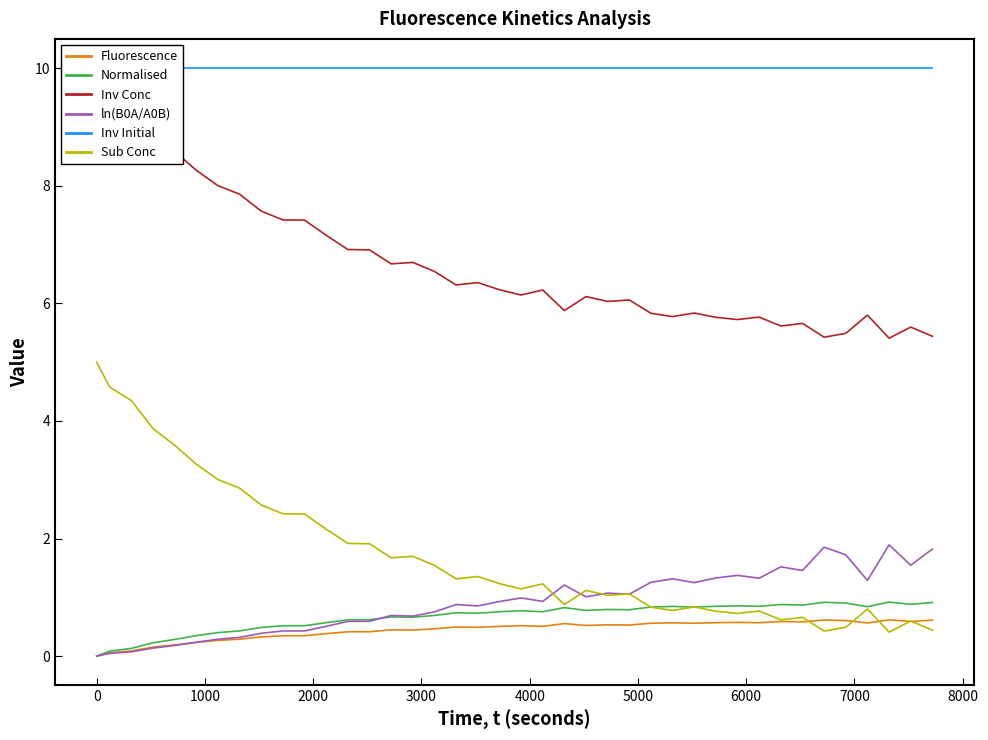

What is the maximum value for Normalised?

0.9